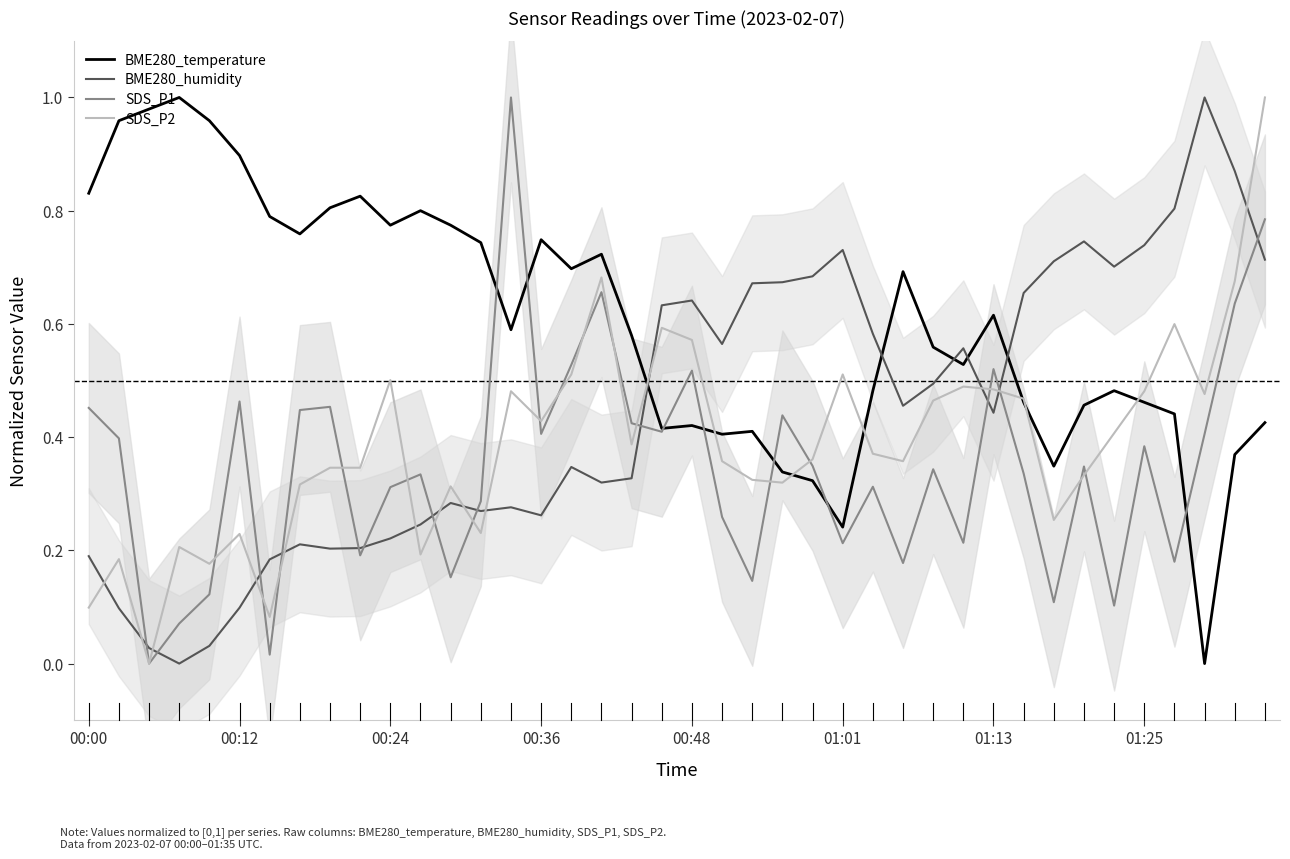

Reading left to right, extract all data points from this chart.

BME280_temperature: 0.8	1.0	1.0	1.0	1.0	0.9	0.8	0.8	0.8	0.8	0.8	0.8	0.8	0.7	0.6	0.7	0.7	0.7	0.6	0.4	0.4	0.4	0.4	0.3	0.3	0.2	0.5	0.7	0.6	0.5	0.6	0.5	0.3	0.5	0.5	0.5	0.4	0.0	0.4	0.4
BME280_humidity: 0.2	0.1	0.0	0.0	0.0	0.1	0.2	0.2	0.2	0.2	0.2	0.2	0.3	0.3	0.3	0.3	0.3	0.3	0.3	0.6	0.6	0.6	0.7	0.7	0.7	0.7	0.6	0.5	0.5	0.6	0.4	0.7	0.7	0.7	0.7	0.7	0.8	1.0	0.9	0.7
SDS_P1: 0.5	0.4	0.0	0.1	0.1	0.5	0.0	0.4	0.5	0.2	0.3	0.3	0.2	0.3	1.0	0.4	0.5	0.7	0.4	0.4	0.5	0.3	0.1	0.4	0.3	0.2	0.3	0.2	0.3	0.2	0.5	0.3	0.1	0.3	0.1	0.4	0.2	0.4	0.6	0.8
SDS_P2: 0.1	0.2	0.0	0.2	0.2	0.2	0.1	0.3	0.3	0.3	0.5	0.2	0.3	0.2	0.5	0.4	0.5	0.7	0.4	0.6	0.6	0.4	0.3	0.3	0.4	0.5	0.4	0.4	0.5	0.5	0.5	0.5	0.3	0.3	0.4	0.5	0.6	0.5	0.7	1.0